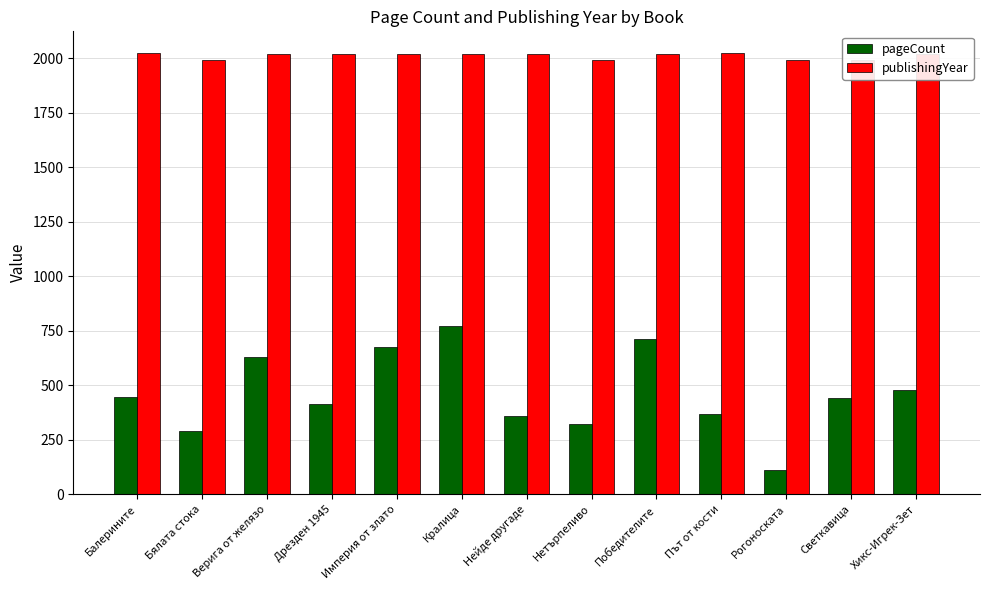

How many data points in publishingYear are less than 2021?

6